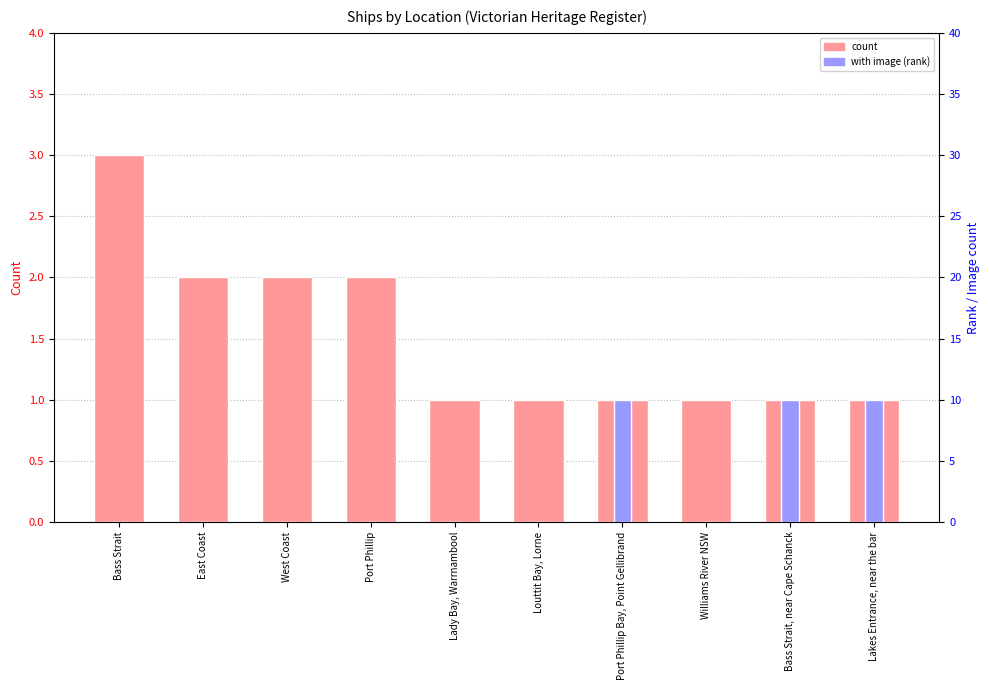

Reading left to right, list all the values displayed in this chart.

count: Bass Strait=3	East Coast=2	West Coast=2	Port Phillip=2	Lady Bay, Warrnambool=1	Louttit Bay, Lorne=1	Port Phillip Bay, Point Gellibrand=1	Williams River NSW=1	Bass Strait, near Cape Schanck=1	Lakes Entrance, near the bar=1
with image: Bass Strait=0	East Coast=0	West Coast=0	Port Phillip=0	Lady Bay, Warrnambool=0	Louttit Bay, Lorne=0	Port Phillip Bay, Point Gellibrand=1	Williams River NSW=0	Bass Strait, near Cape Schanck=1	Lakes Entrance, near the bar=1